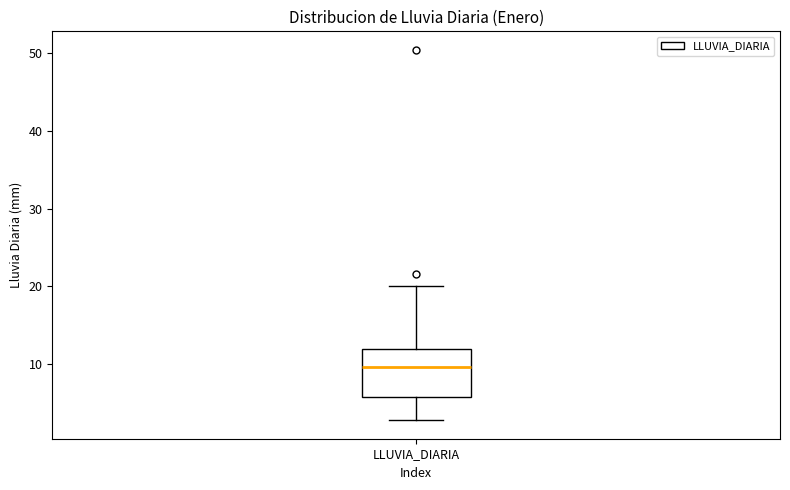

Where is the lower edge of the box for LLUVIA_DIARIA on the y-axis? The values are not printed on the chart, so give them approximately, as read against the axis.

6